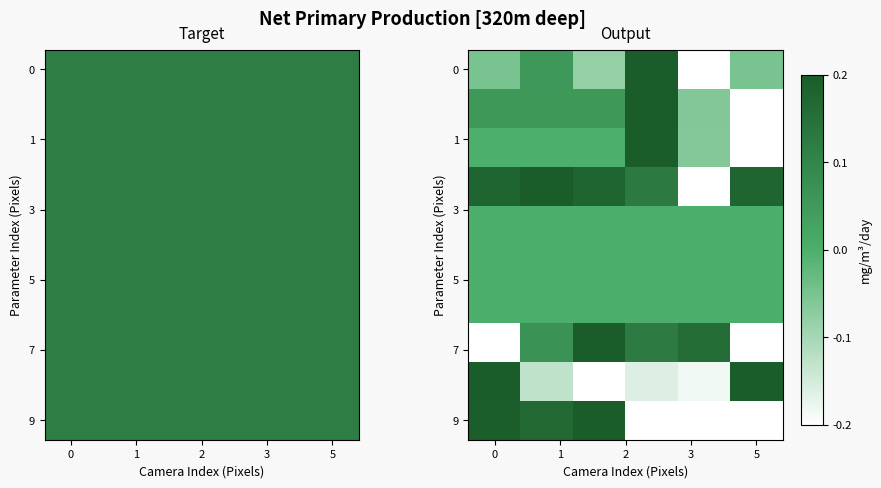

Is the value of row_0 at 2 greater than the value of row_7 at 5?

No